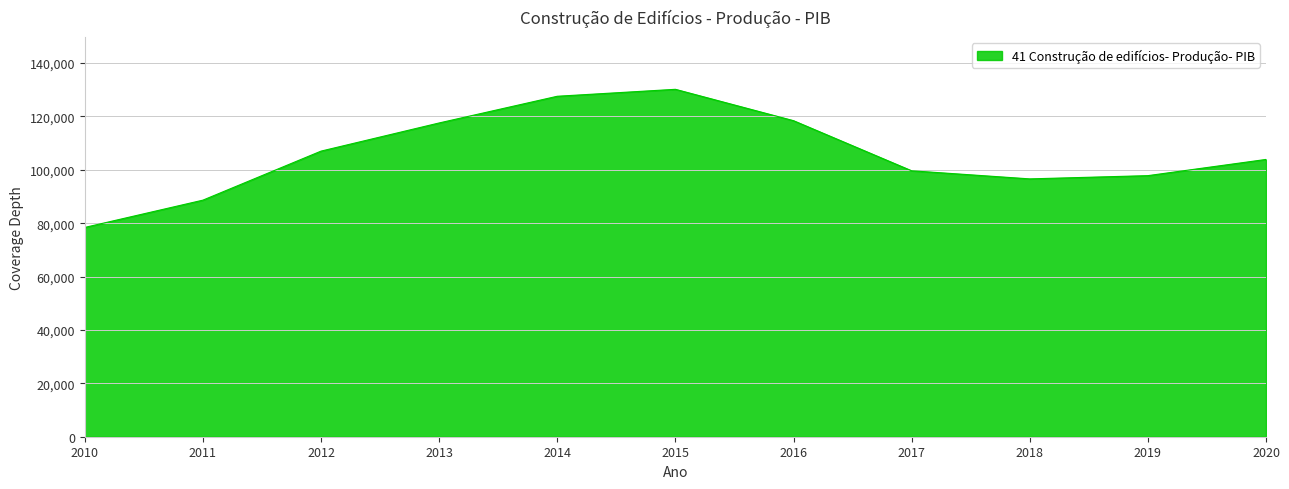

At which label is the value closest to 104281?

2020